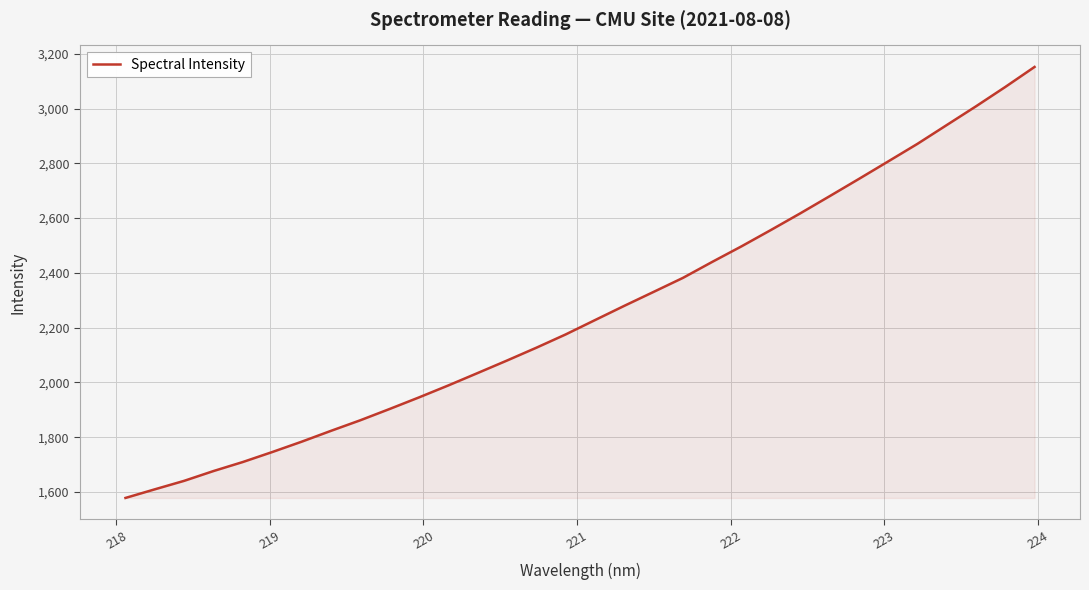

What is the difference between the maximum and minimum values?

1573.4